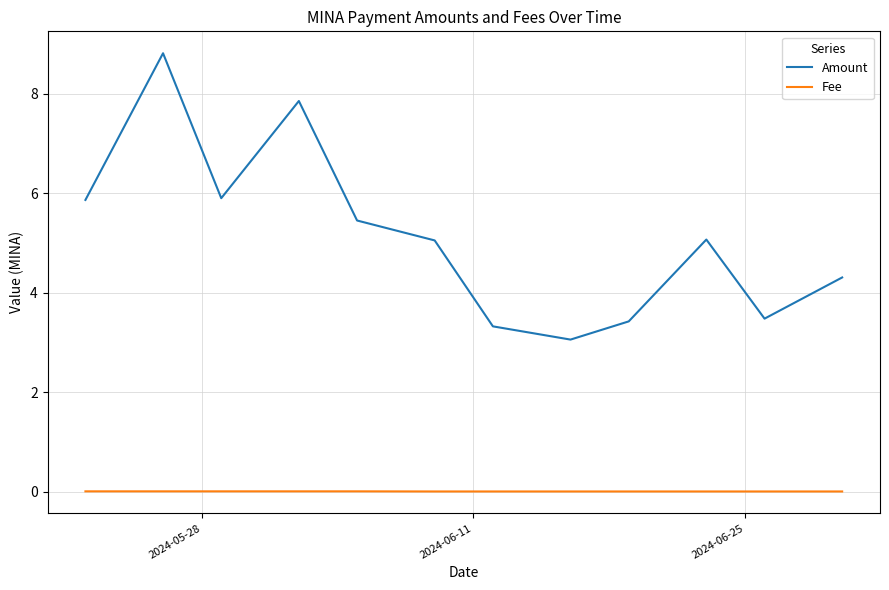

True or false: Fee and Amount intersect in this chart.

False